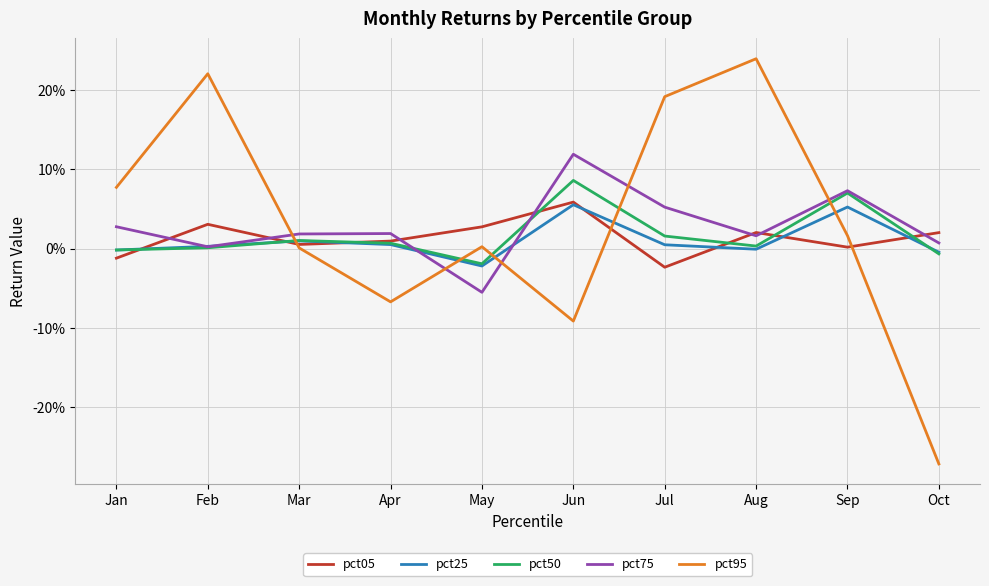

Reading left to right, what are all the values shown in this chart?

pct05: -0.0	0.0	0.0	0.0	0.0	0.1	-0.0	0.0	0.0	0.0
pct25: -0.0	0.0	0.0	0.0	-0.0	0.1	0.0	-0.0	0.1	-0.0
pct50: -0.0	0.0	0.0	0.0	-0.0	0.1	0.0	0.0	0.1	-0.0
pct75: 0.0	0.0	0.0	0.0	-0.1	0.1	0.1	0.0	0.1	0.0
pct95: 0.1	0.2	0.0	-0.1	0.0	-0.1	0.2	0.2	0.0	-0.3